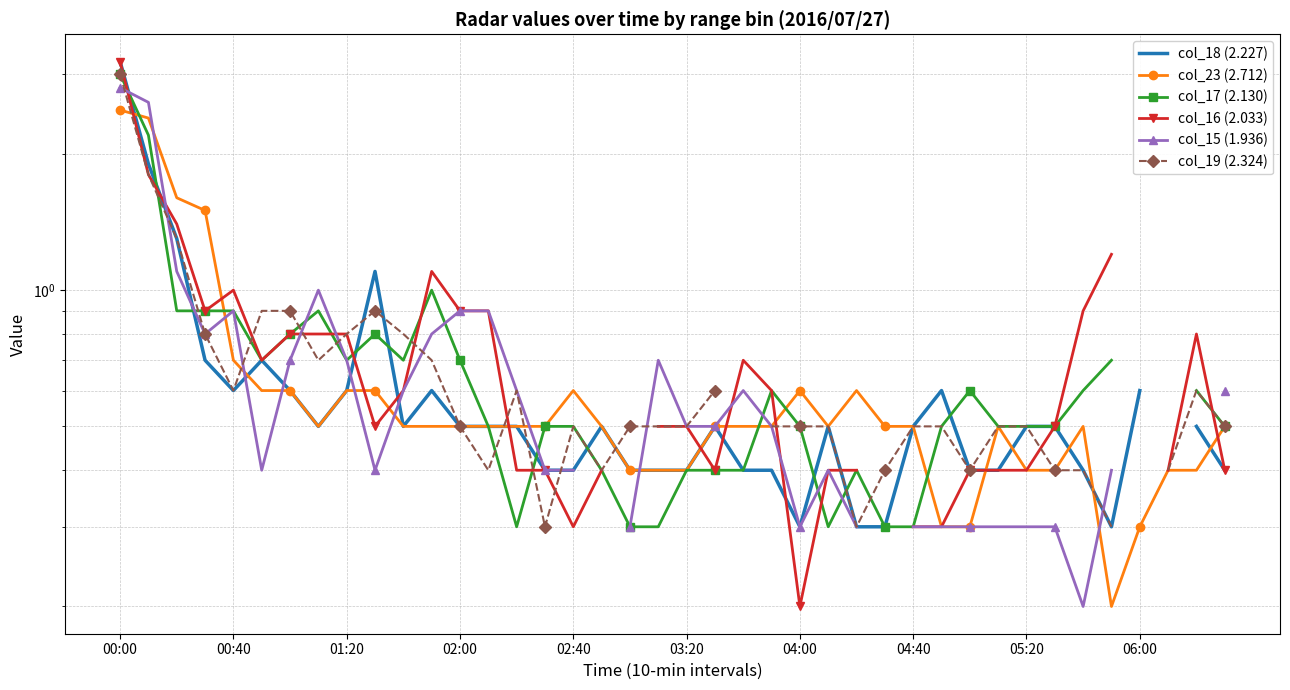

True or false: col_18 (2.227) has more than 1 interior local peaks.

True